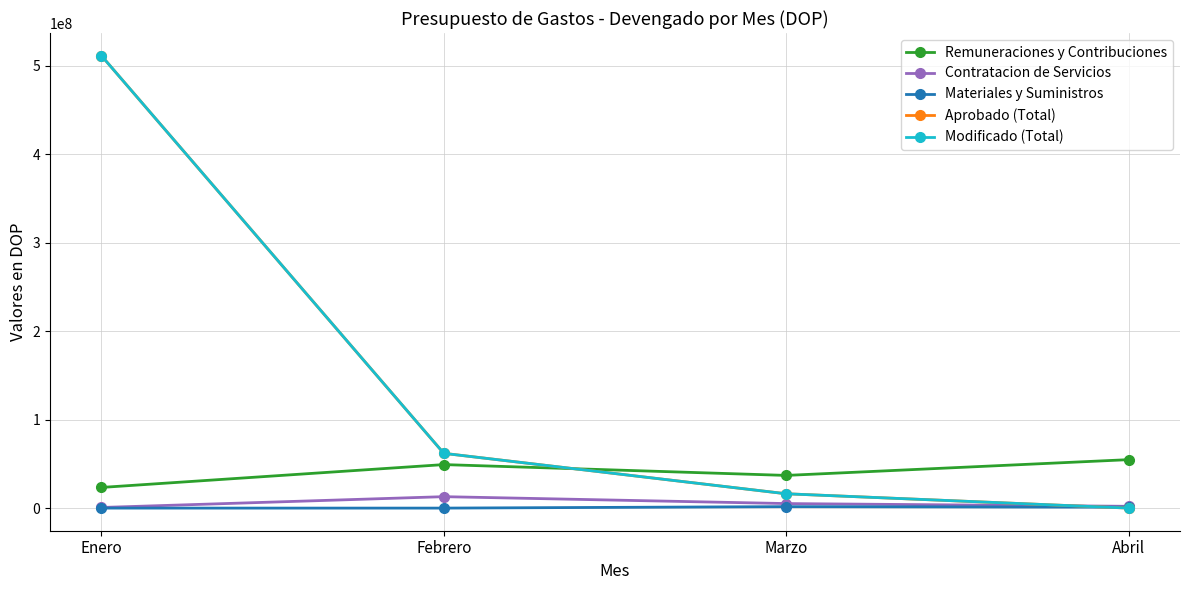

What is the difference between the maximum and minimum values in the Materiales y Suministros series?

1660454.7